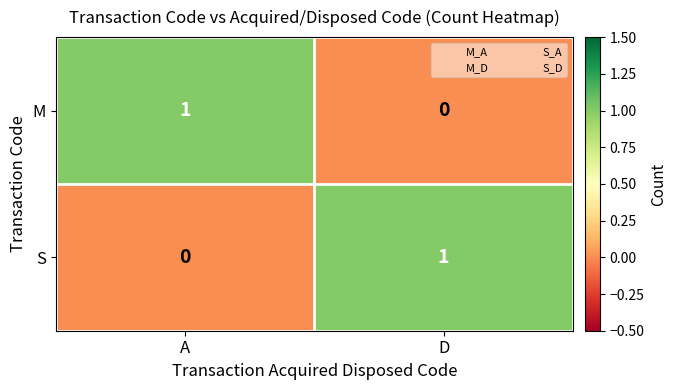

At D, list the series in order from largest to smallest.

S, M